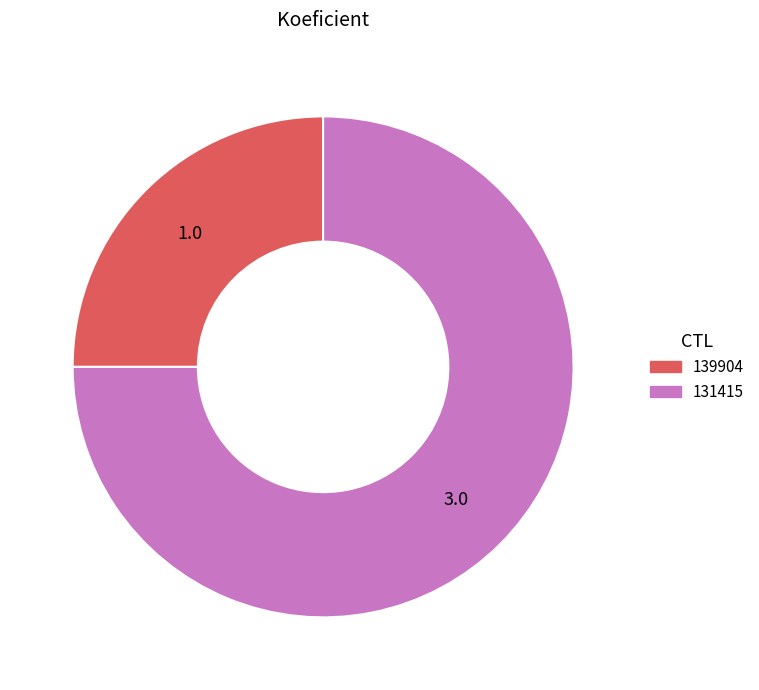

Does 131415 account for over 50% of the chart?

Yes